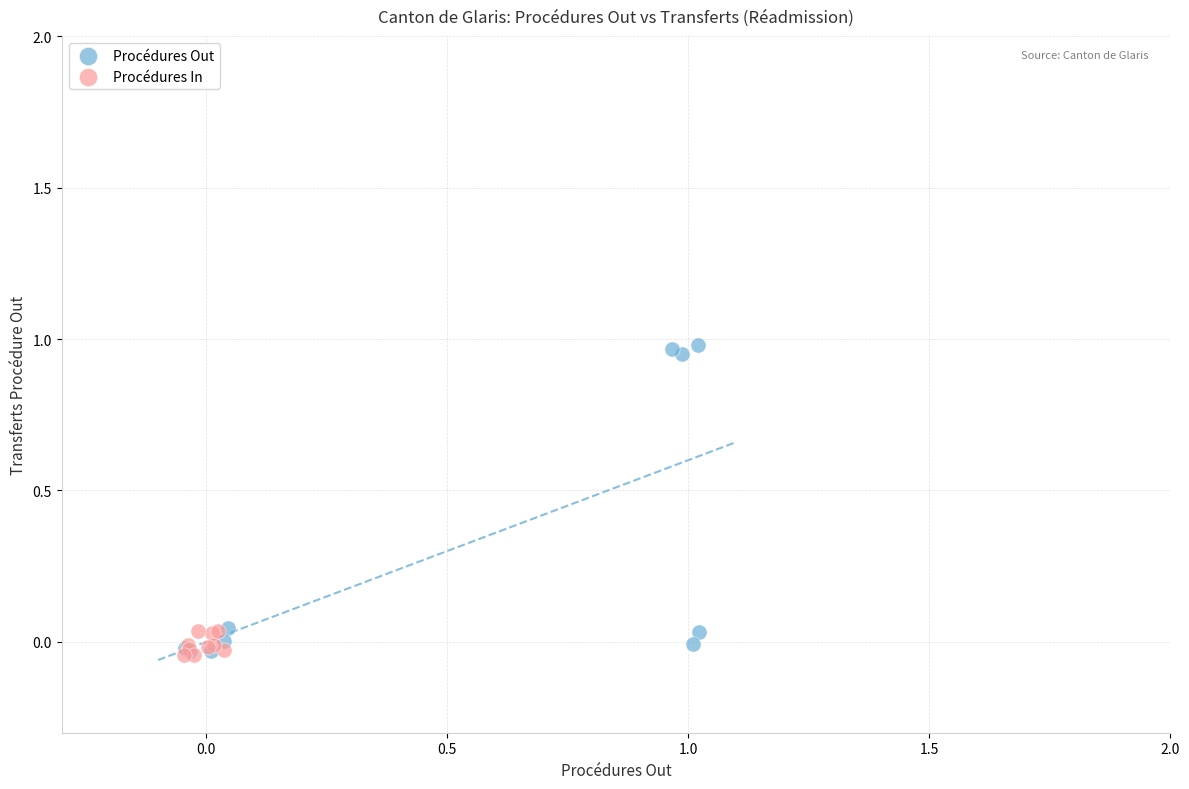

Which series reaches the maximum Y coordinate?

Procédures Out